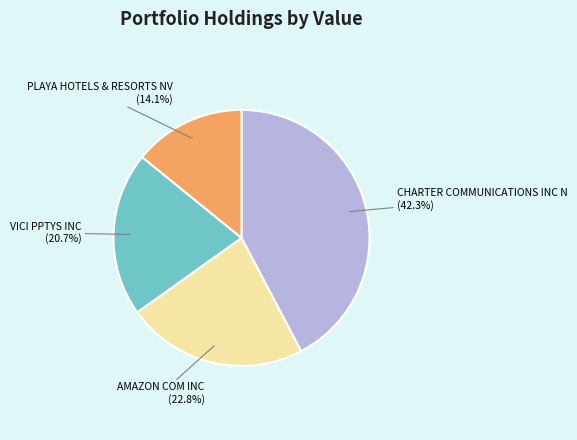

Is there a majority slice in this chart?

No